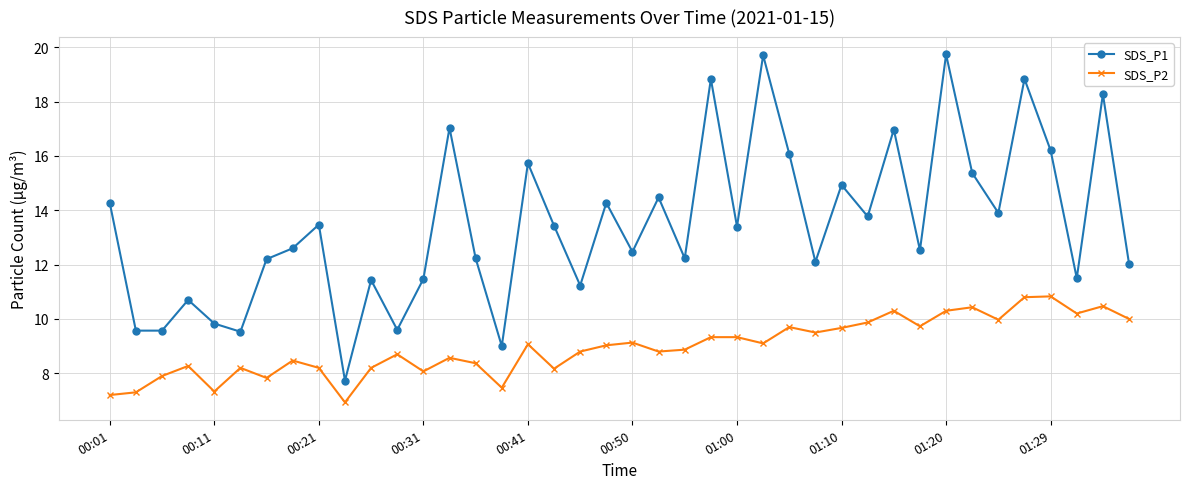

Is this an area chart (filled region under the line)?

No